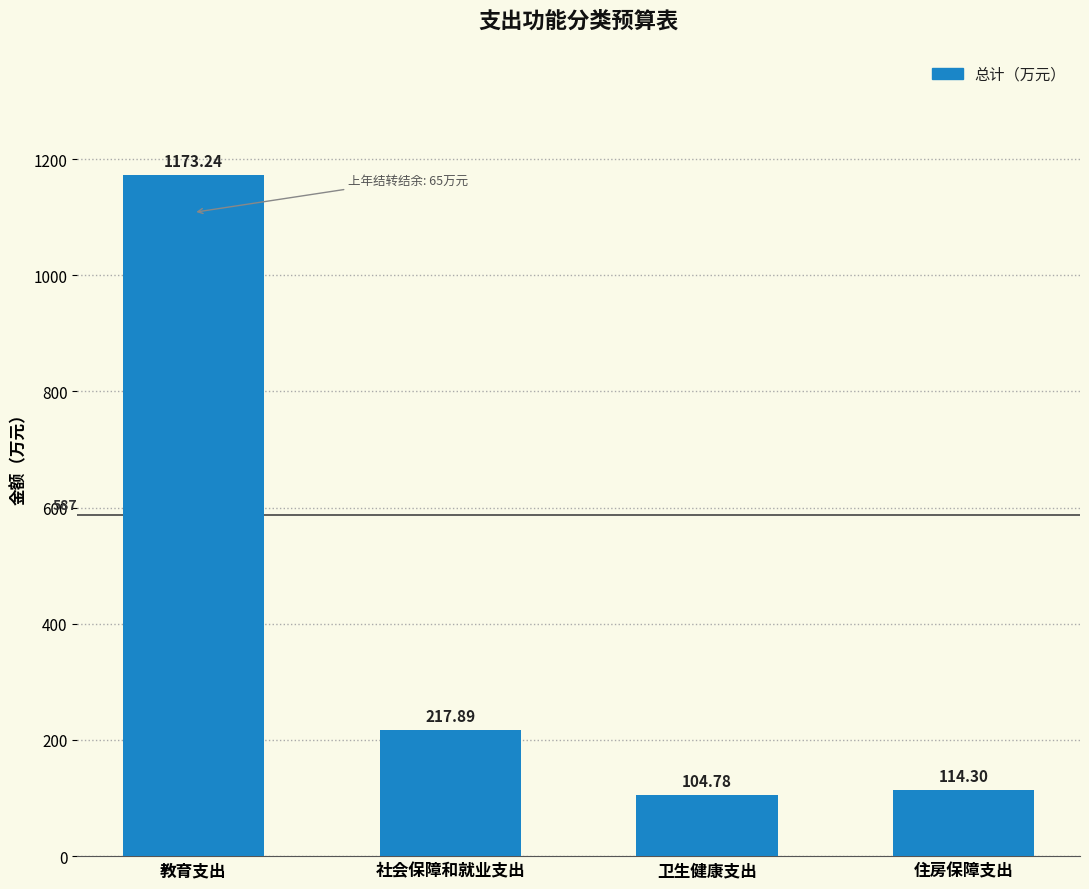

Between 社会保障和就业支出 and 卫生健康支出, which is larger?

社会保障和就业支出